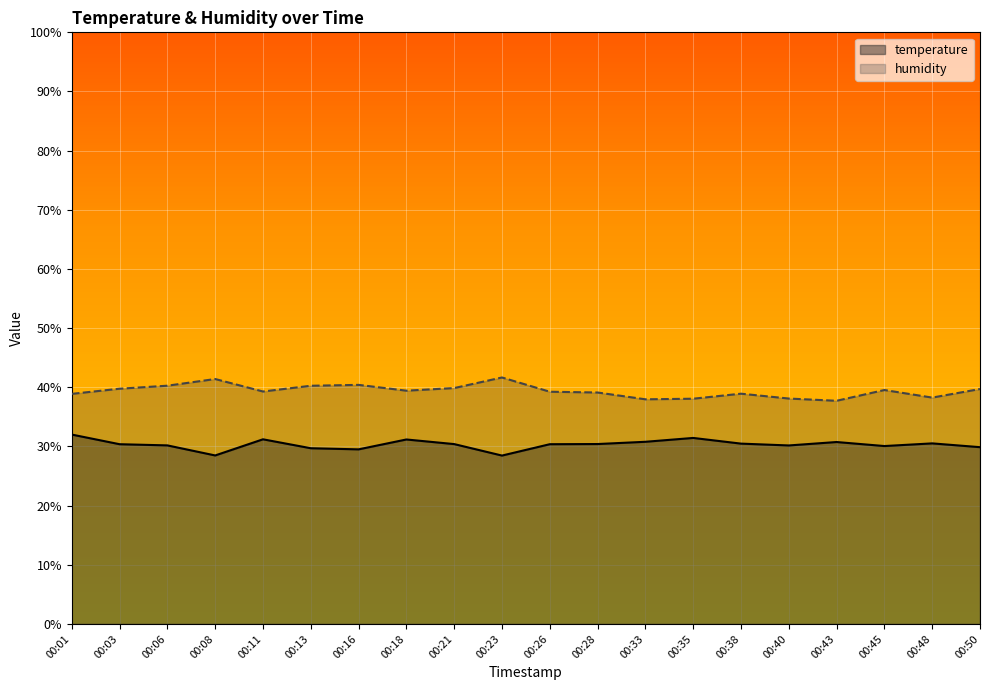

What is the lowest value of the humidity series?

37.7